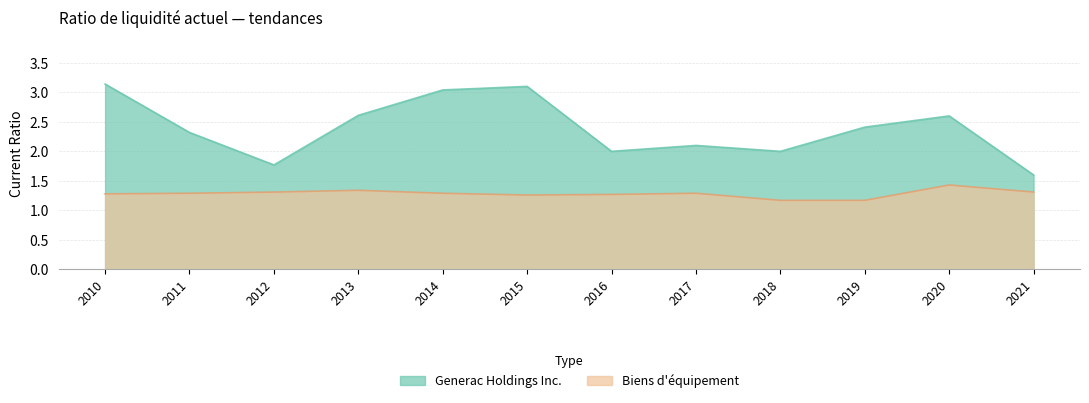

What is the difference between the Biens d’équipement values at 2020 and 2016?

0.2